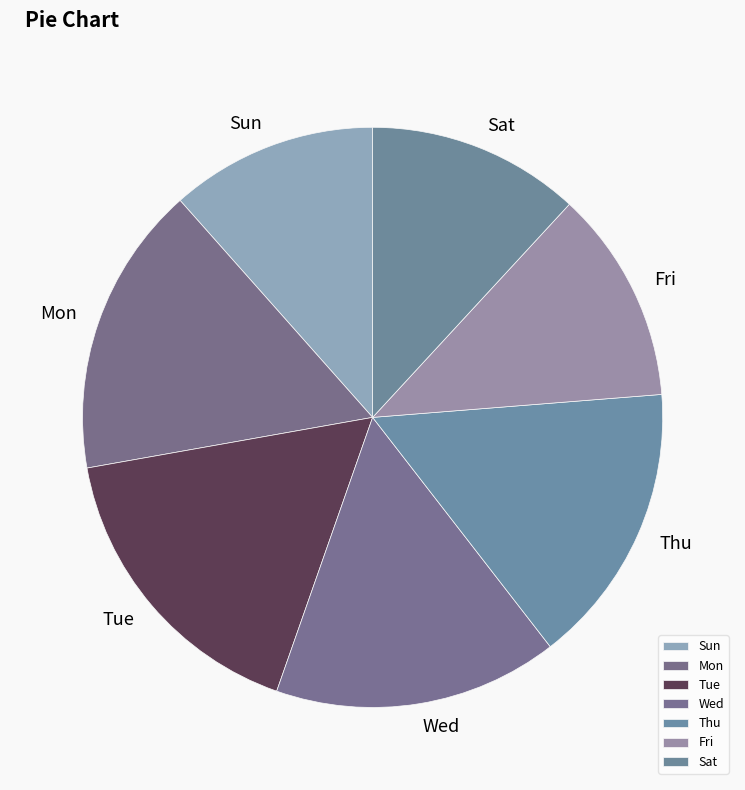

Which slice is the largest?

Tue